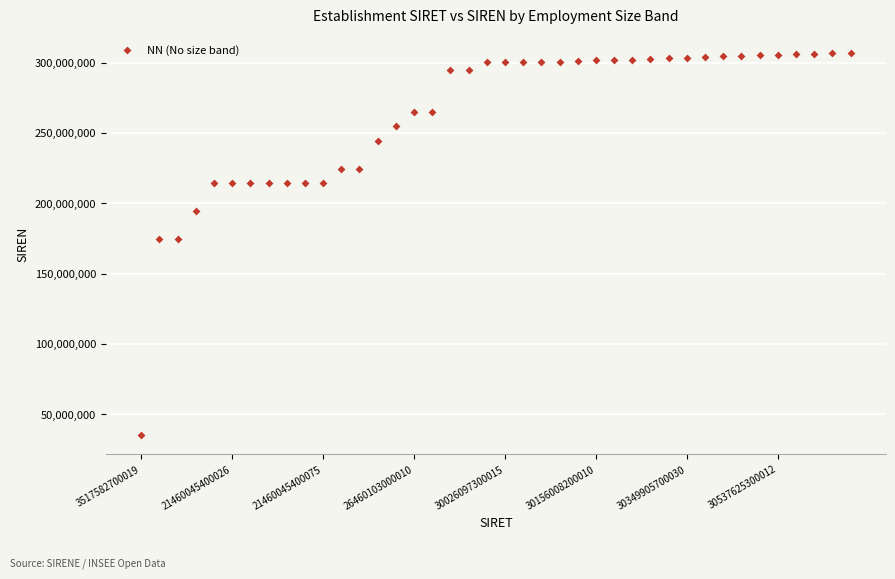

What is the range of Y values (max minus min)?

271340601